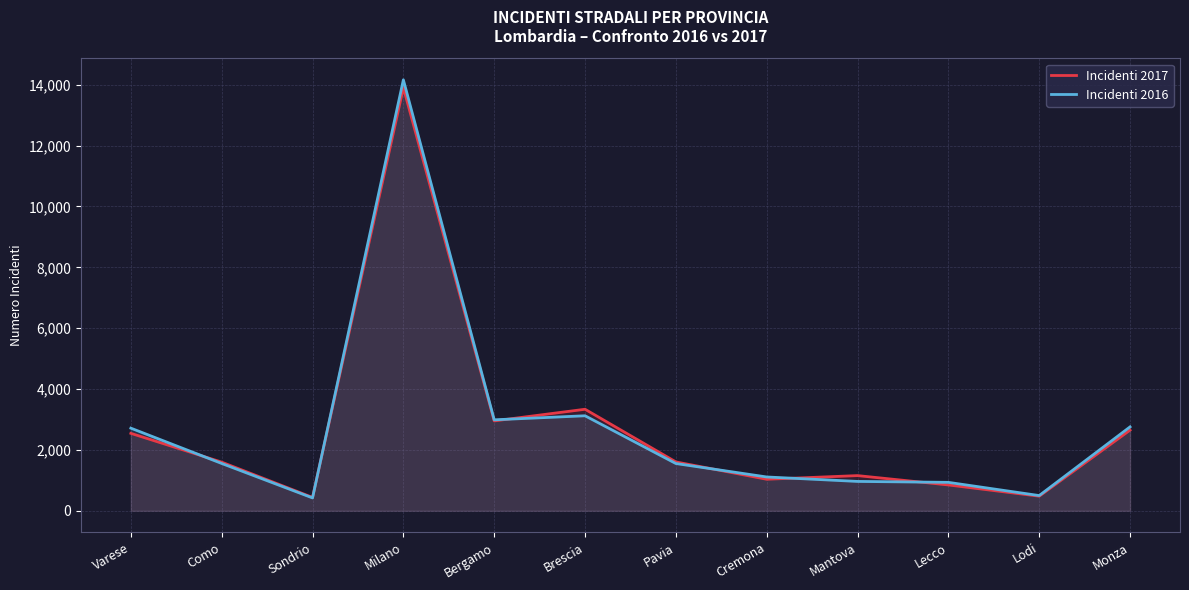

What is the total value across all series at Sondrio?

862